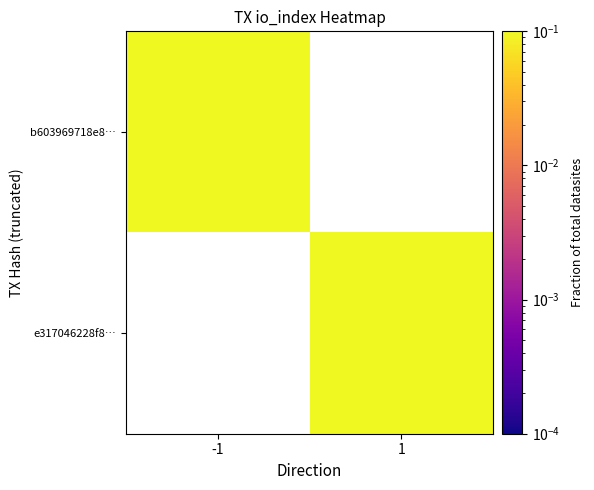

Rank the series by their average value, from lowest to highest.

b603969718e8…, e317046228f8…